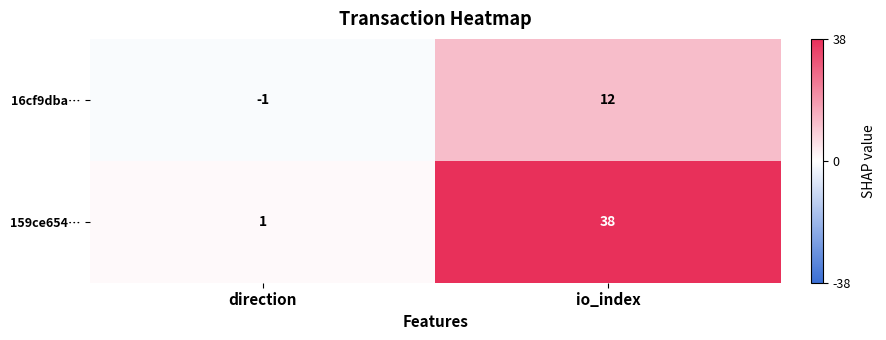

At direction, list the series in order from largest to smallest.

159ce654…, 16cf9dba…